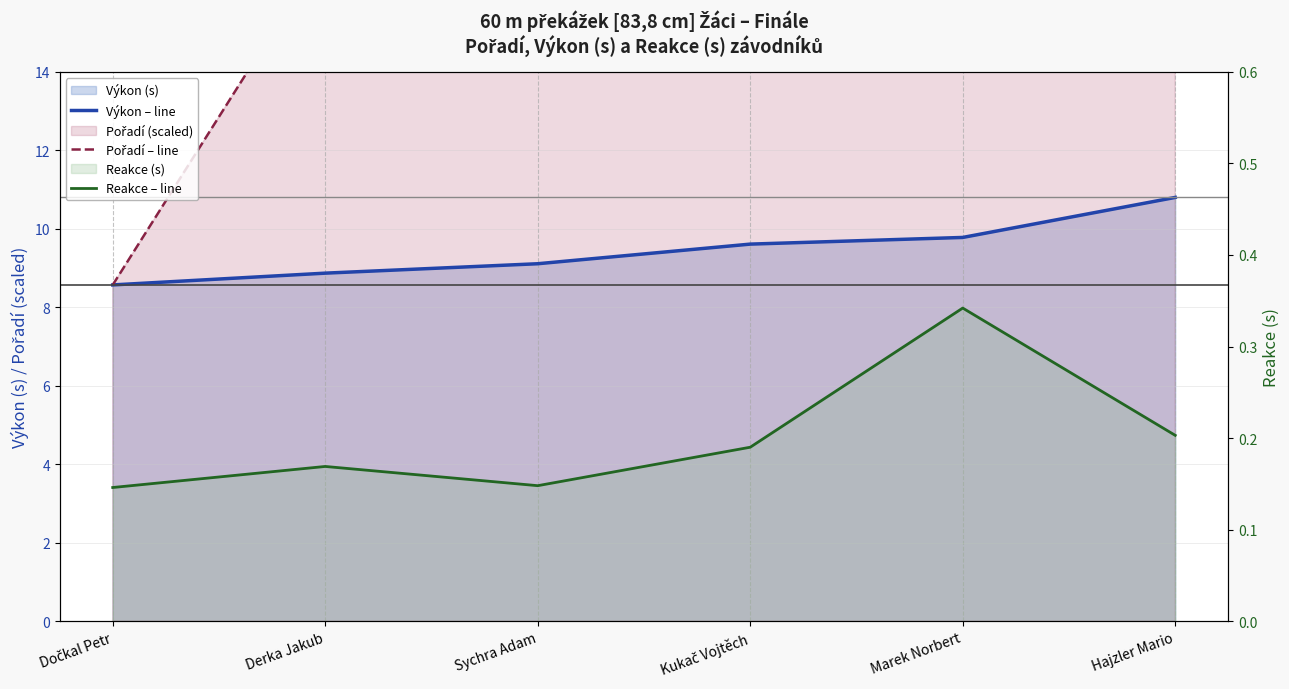

Rank the series by their average value, from lowest to highest.

Reakce – line, Výkon – line, Pořadí – line